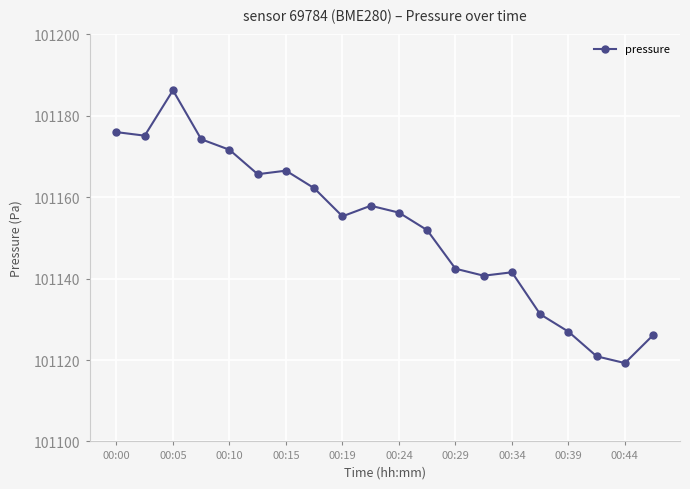

What is the maximum value shown in the chart?

101186.3